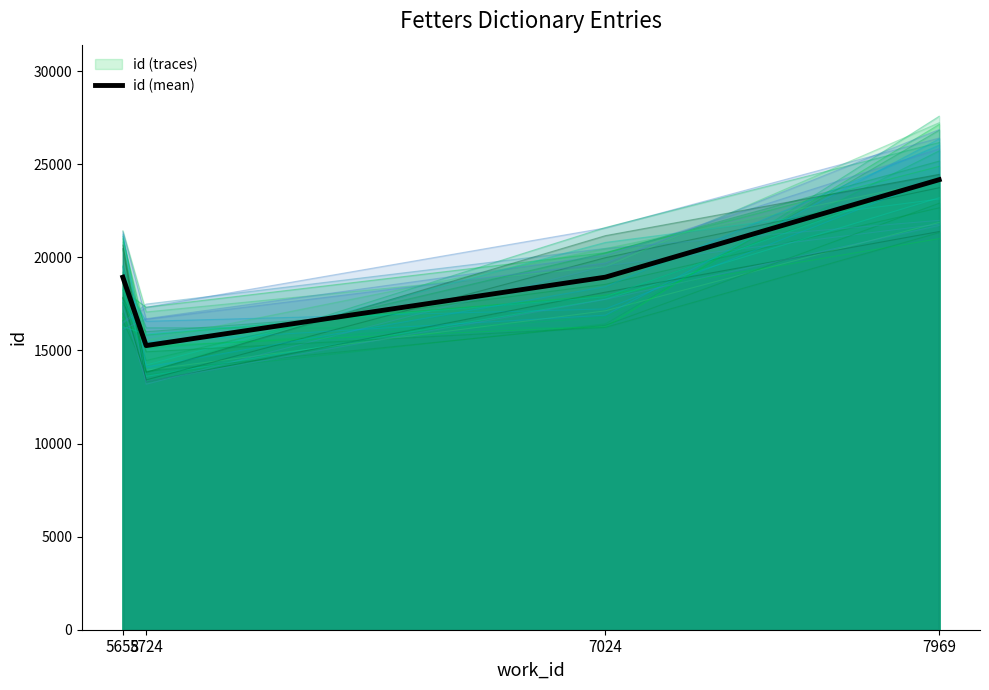

What is the difference between the maximum and minimum values?

8912